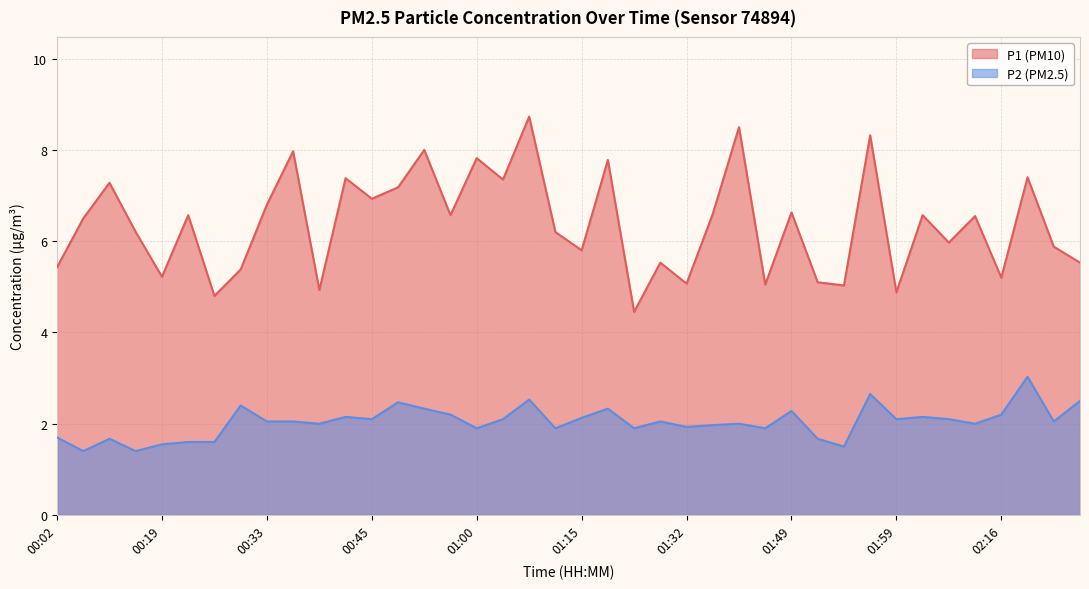

Reading right to left, transcribe all the data shown in this chart.

P1: 02:25=5.5	02:23=5.9	02:18=7.4	02:16=5.2	02:11=6.5	02:06=6.0	02:01=6.6	01:59=4.9	01:56=8.3	01:54=5.0	01:51=5.1	01:49=6.6	01:44=5.0	01:41=8.5	01:36=6.6	01:32=5.1	01:27=5.5	01:24=4.5	01:19=7.8	01:15=5.8	01:10=6.2	01:05=8.7	01:02=7.3	01:00=7.8	00:58=6.6	00:55=8.0	00:50=7.2	00:45=6.9	00:43=7.4	00:38=4.9	00:36=8.0	00:33=6.8	00:31=5.4	00:28=4.8	00:24=6.6	00:19=5.2	00:16=6.2	00:11=7.3	00:06=6.5	00:02=5.4
P2: 02:25=2.5	02:23=2.0	02:18=3.0	02:16=2.2	02:11=2.0	02:06=2.1	02:01=2.1	01:59=2.1	01:56=2.6	01:54=1.5	01:51=1.7	01:49=2.3	01:44=1.9	01:41=2.0	01:36=2.0	01:32=1.9	01:27=2.0	01:24=1.9	01:19=2.3	01:15=2.1	01:10=1.9	01:05=2.5	01:02=2.1	01:00=1.9	00:58=2.2	00:55=2.3	00:50=2.5	00:45=2.1	00:43=2.1	00:38=2.0	00:36=2.0	00:33=2.0	00:31=2.4	00:28=1.6	00:24=1.6	00:19=1.6	00:16=1.4	00:11=1.7	00:06=1.4	00:02=1.7